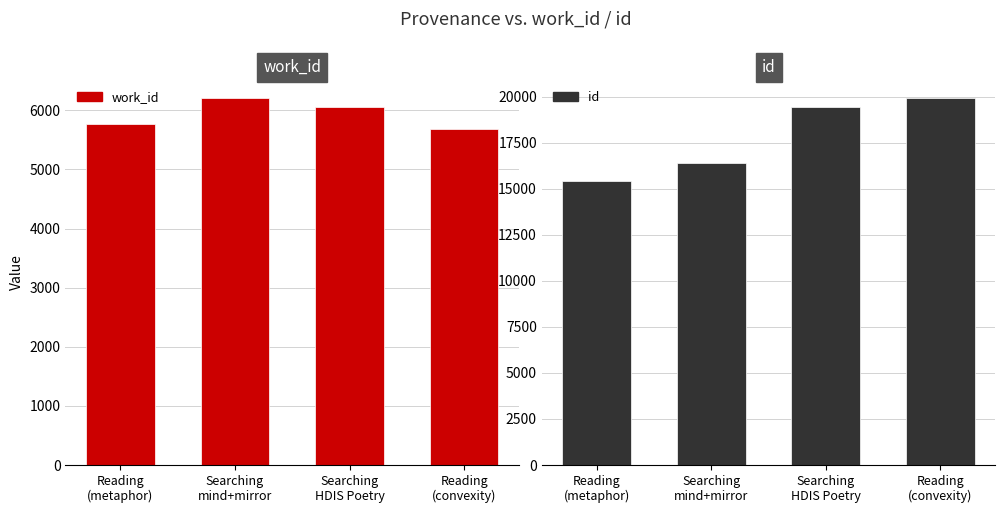

Are the bars horizontal?

No